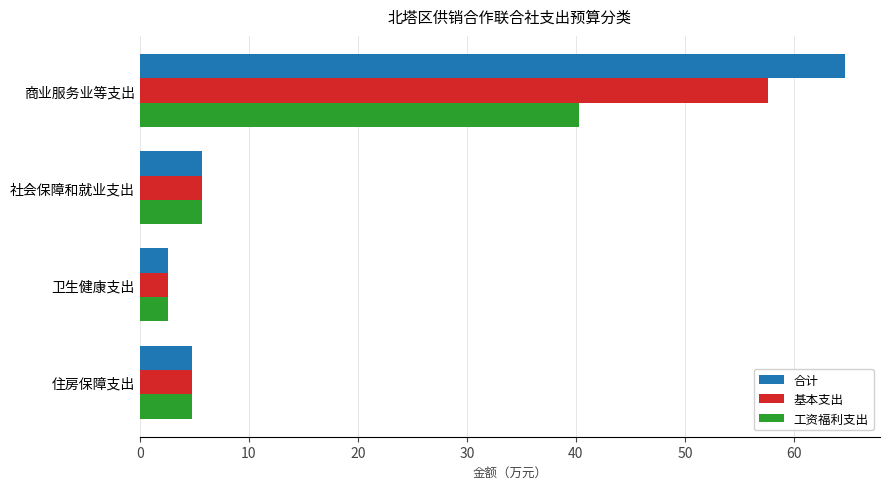

The 基本支出 series shows 57.7 at 商业服务业等支出. True or false?

True